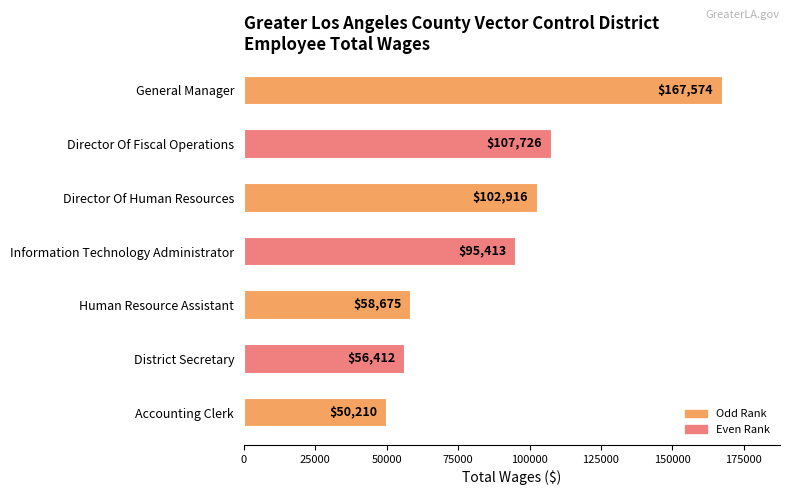

What is the difference between the second highest and minimum values?

57516